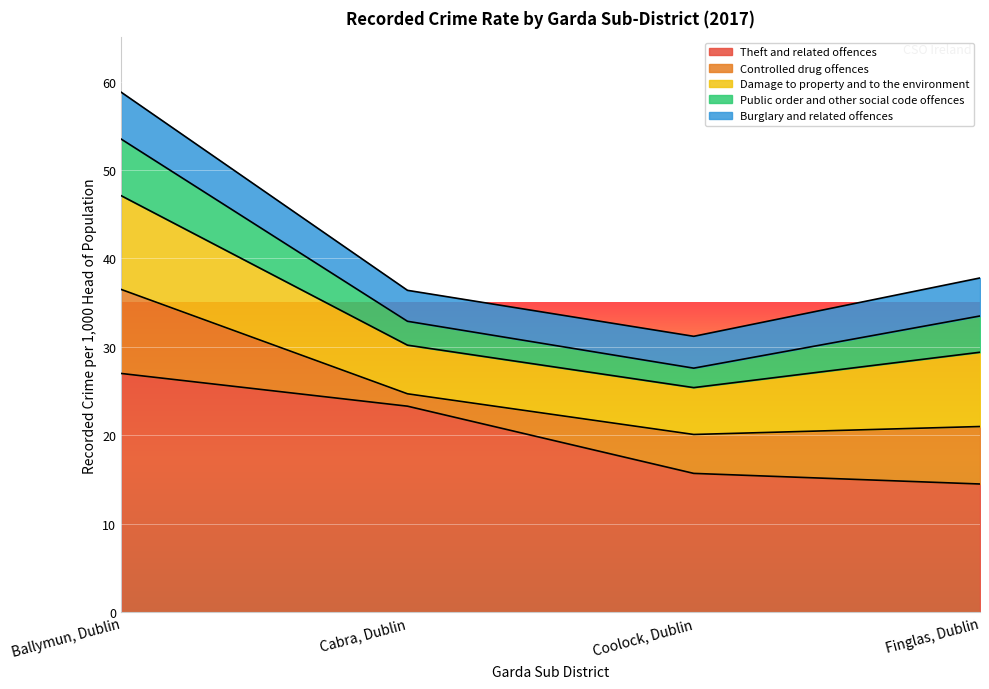

What position from the left is Finglas, Dublin?

4